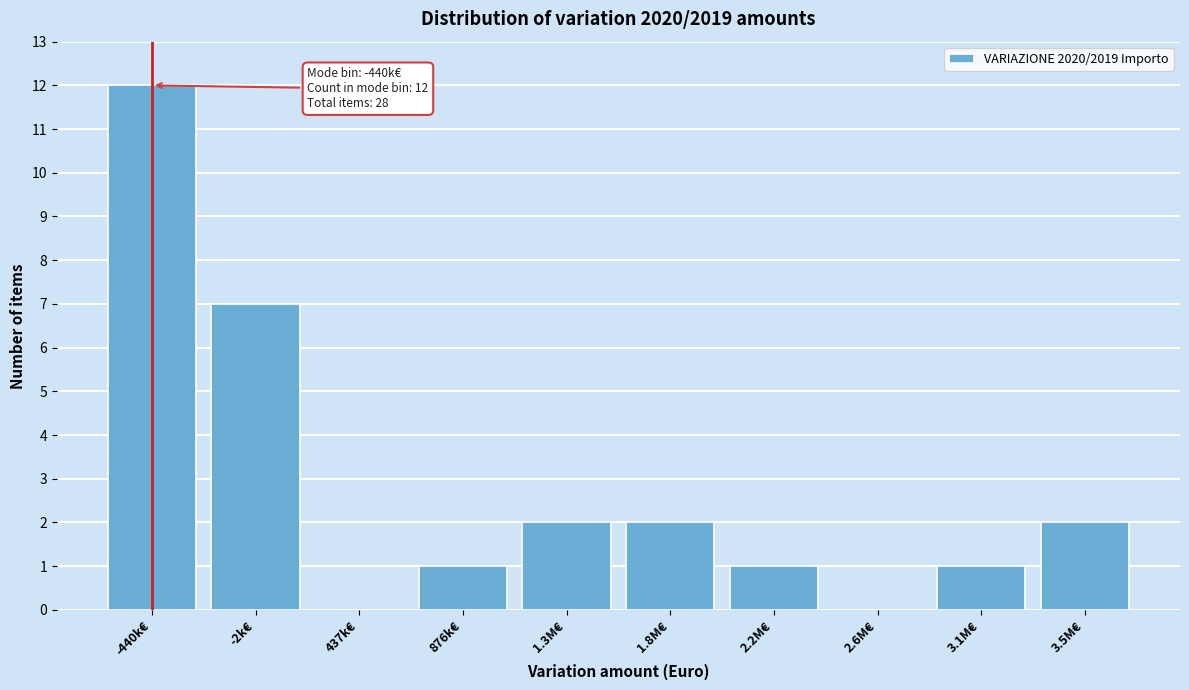

Reading left to right, list all the values displayed in this chart.

-440k€=12	-2k€=7	437k€=0	876k€=1	1.3M€=2	1.8M€=2	2.2M€=1	2.6M€=0	3.1M€=1	3.5M€=2